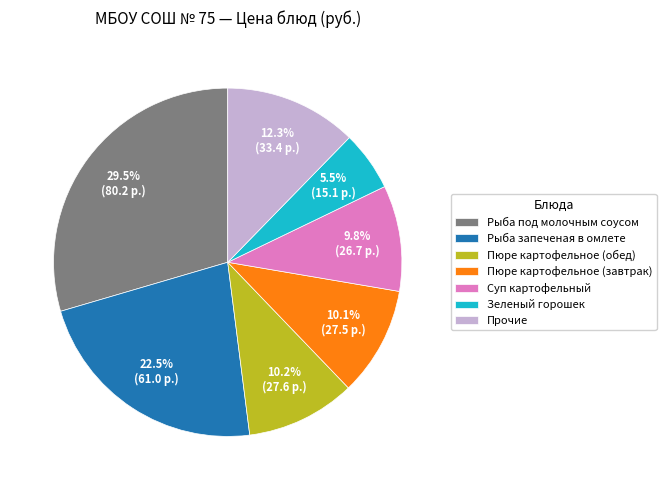

How many slices are in this pie chart?

7